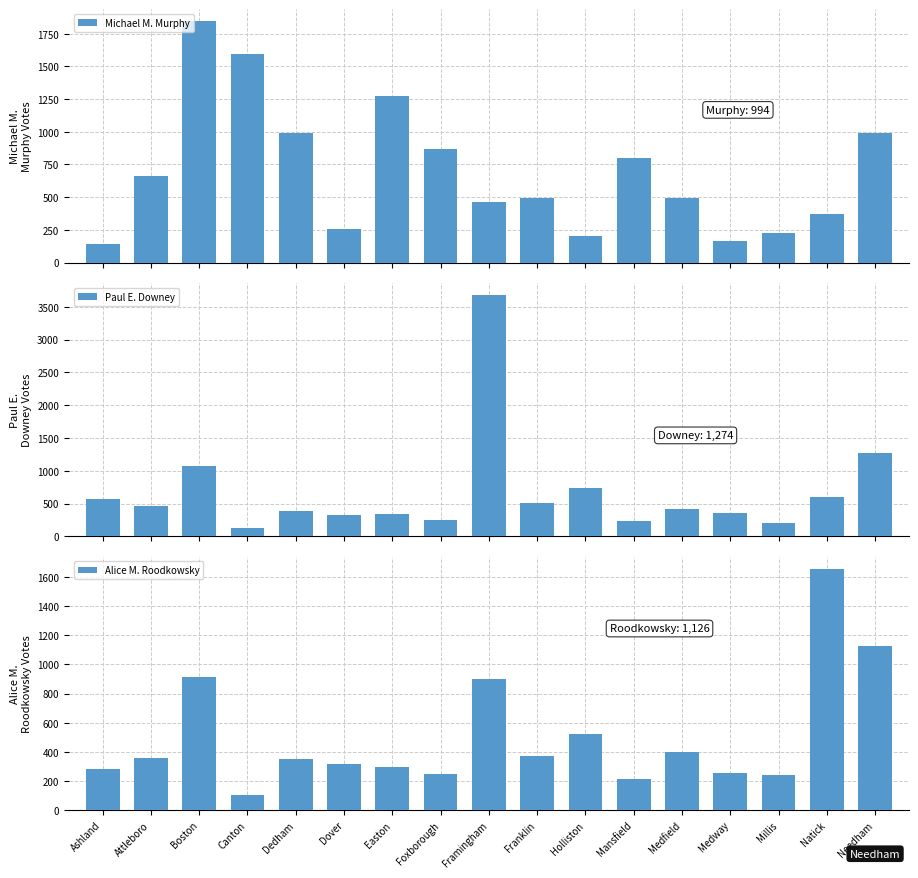

Which category has the lowest value across all series?

Canton